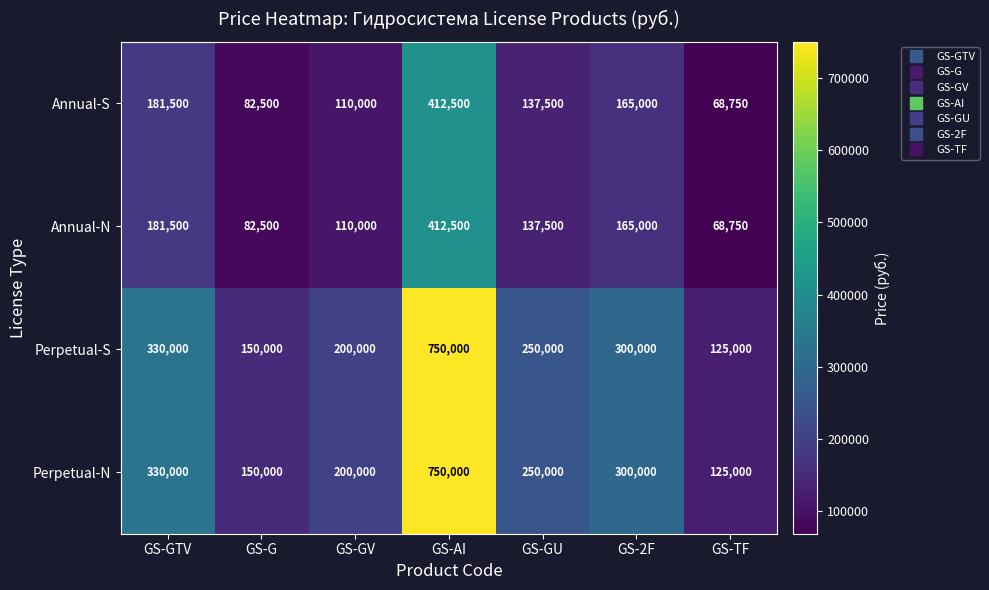

Reading left to right, what are all the values shown in this chart?

Annual-S: 181500	82500	110000	412500	137500	165000	68750
Annual-N: 181500	82500	110000	412500	137500	165000	68750
Perpetual-S: 330000	150000	200000	750000	250000	300000	125000
Perpetual-N: 330000	150000	200000	750000	250000	300000	125000